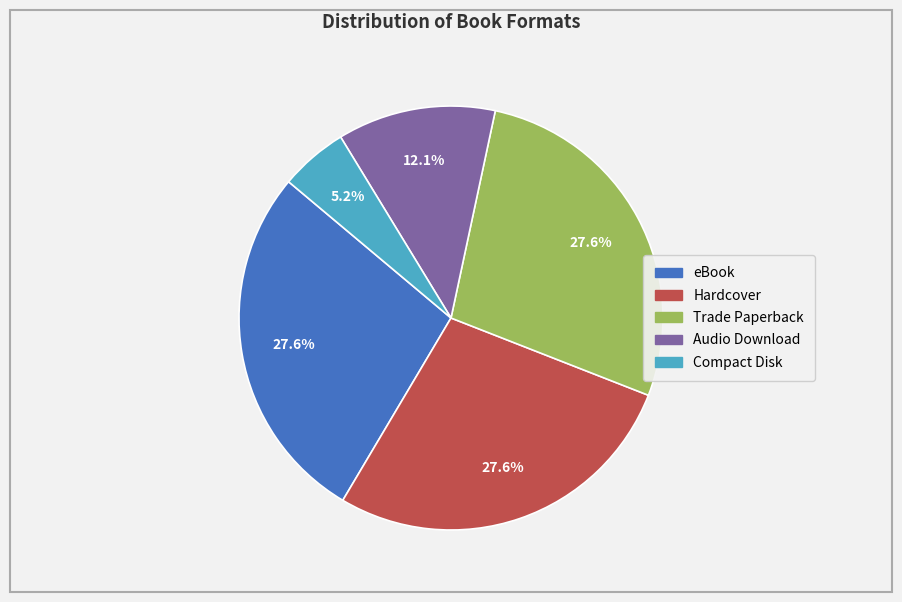

Which category has the smallest portion of the pie?

Compact Disk